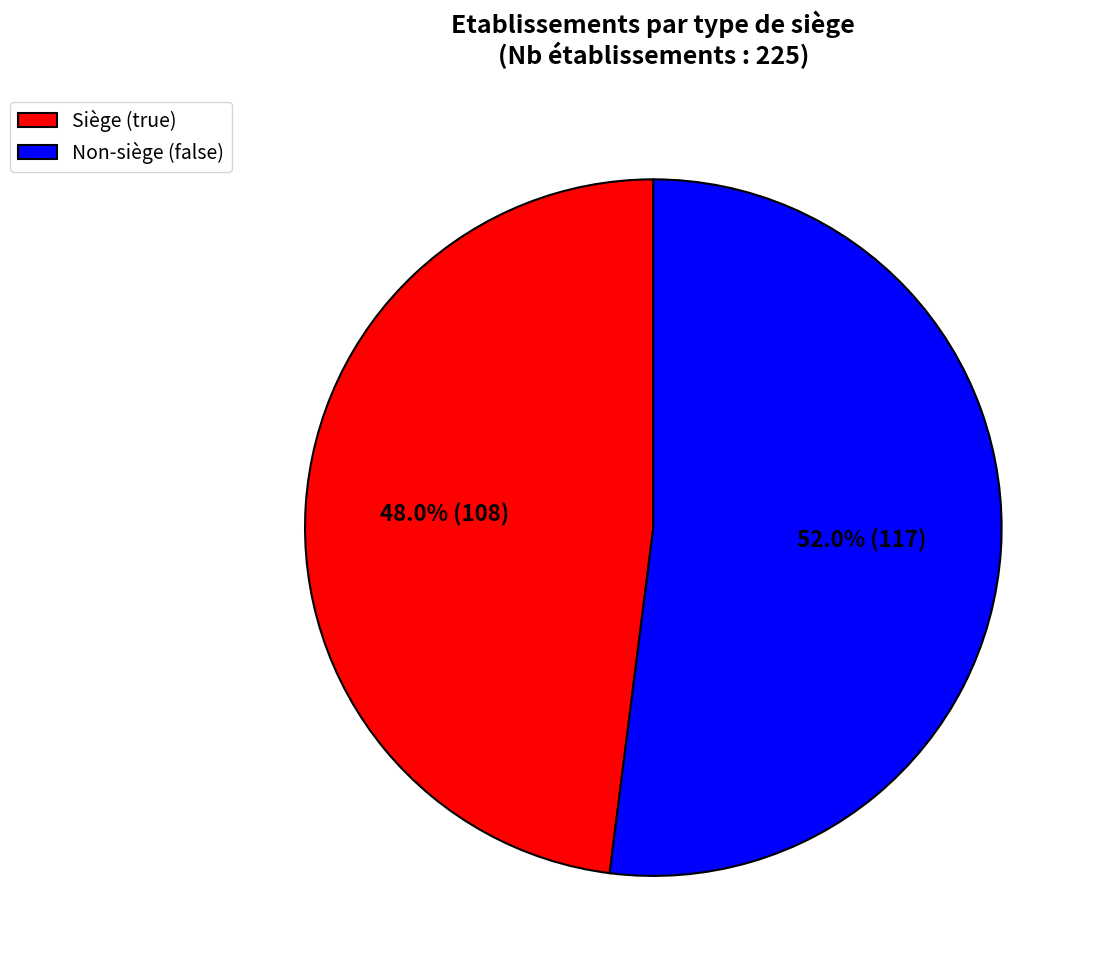

Rank the categories by value from highest to lowest.

Non-siège (false), Siège (true)